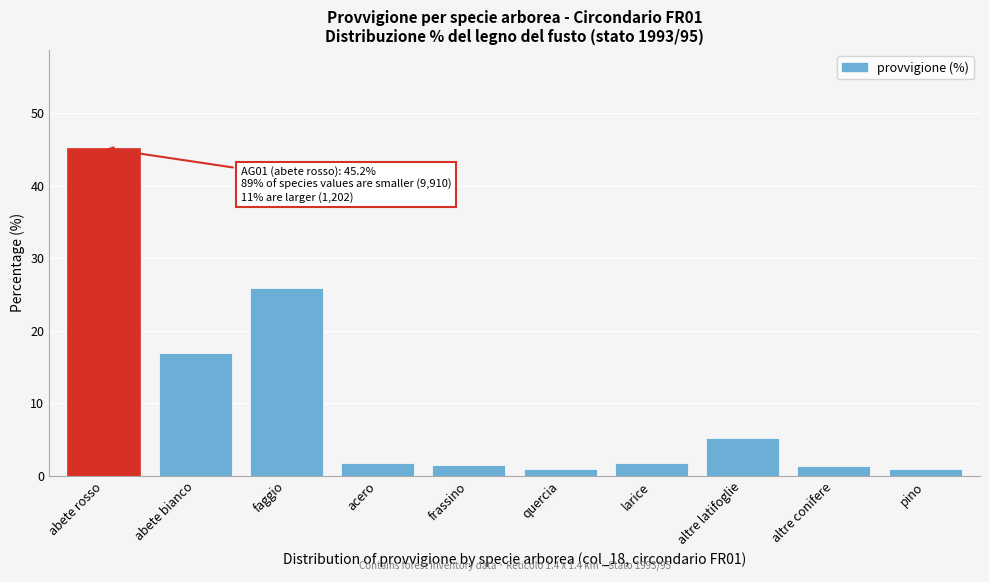

Is it true that the value at abete bianco is 27.0?

False